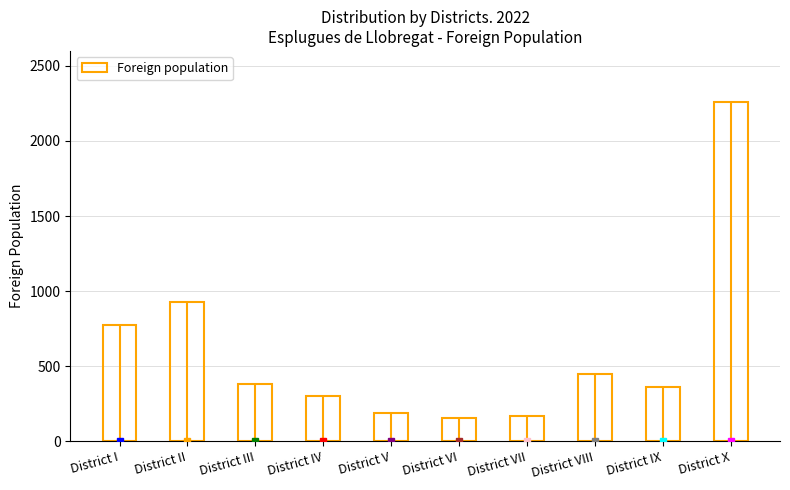

What is the approximate value at District IX, to the nearest 10?

360